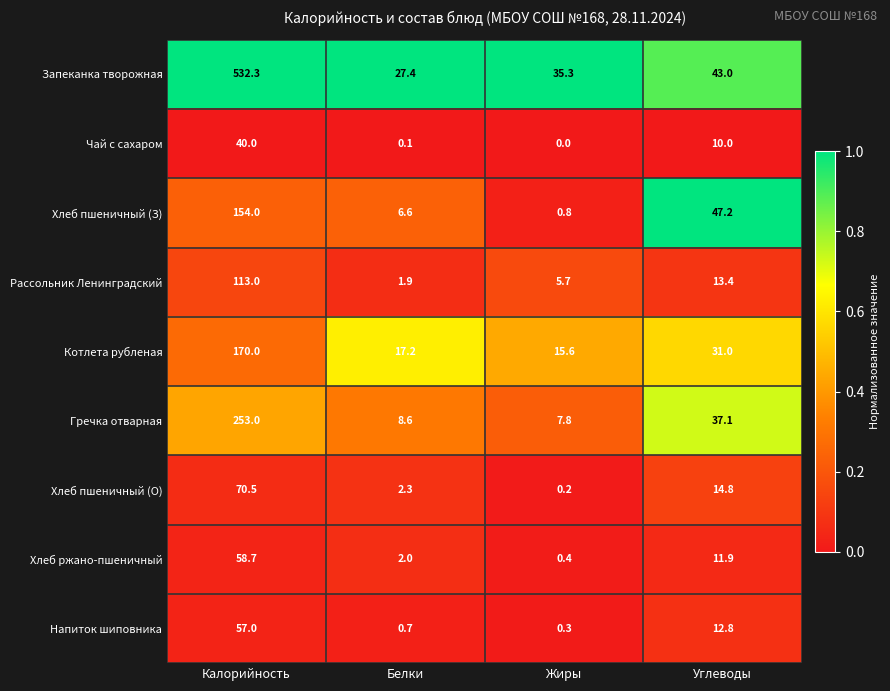

At Калорийность, list the series in order from largest to smallest.

Запеканка творожная, Гречка отварная, Котлета рубленая, Хлеб пшеничный (З), Рассольник Ленинградский, Хлеб пшеничный (О), Хлеб ржано-пшеничный, Напиток шиповника, Чай с сахаром